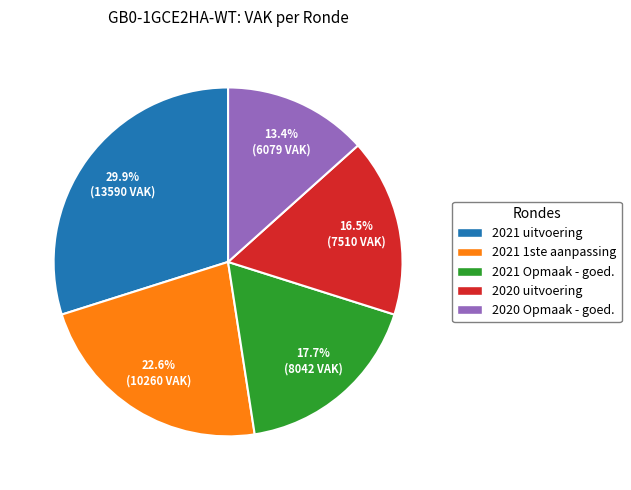

Rank the categories by value from highest to lowest.

2021 uitvoering, 2021 1ste aanpassing, 2021 Opmaak - goed., 2020 uitvoering, 2020 Opmaak - goed.